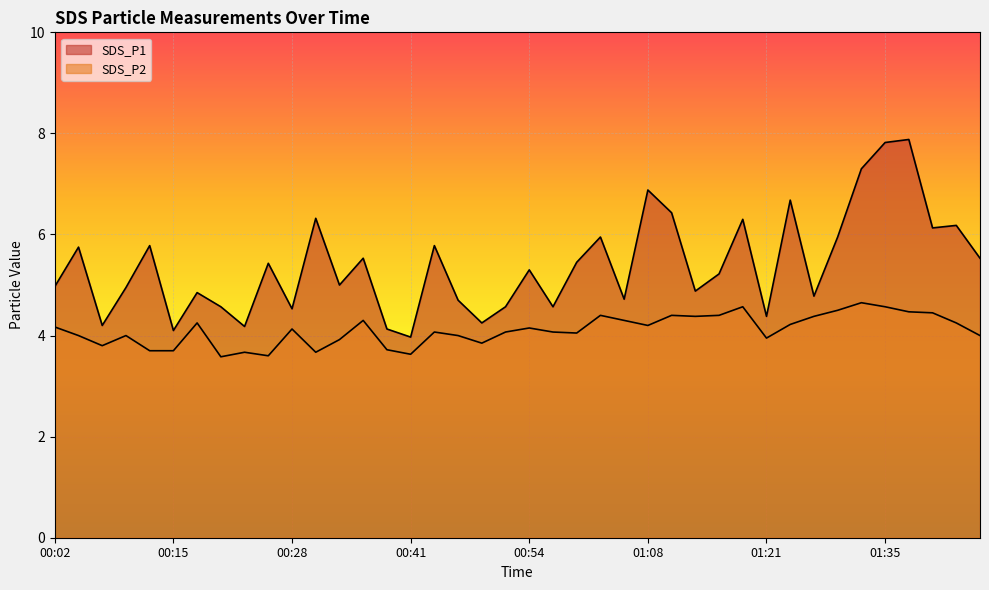

The SDS_P2 series shows 1.9 at 00:46. True or false?

False